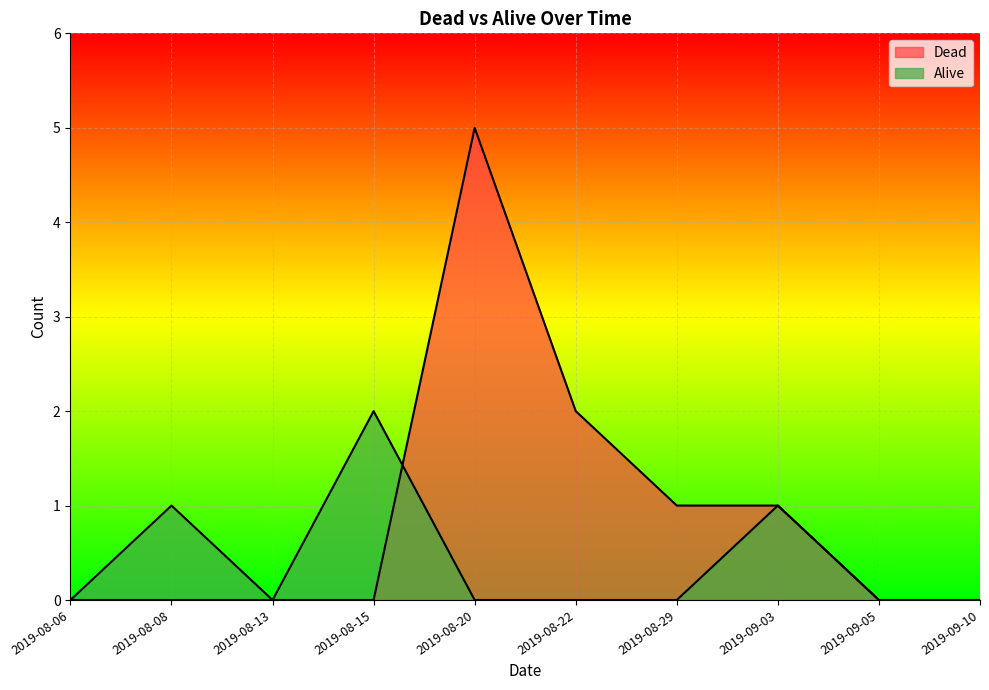

Reading left to right, what are all the values shown in this chart?

Dead: 2019-08-06=0	2019-08-08=0	2019-08-13=0	2019-08-15=0	2019-08-20=5	2019-08-22=2	2019-08-29=1	2019-09-03=1	2019-09-05=0	2019-09-10=0
Alive: 2019-08-06=0	2019-08-08=1	2019-08-13=0	2019-08-15=2	2019-08-20=0	2019-08-22=0	2019-08-29=0	2019-09-03=1	2019-09-05=0	2019-09-10=0